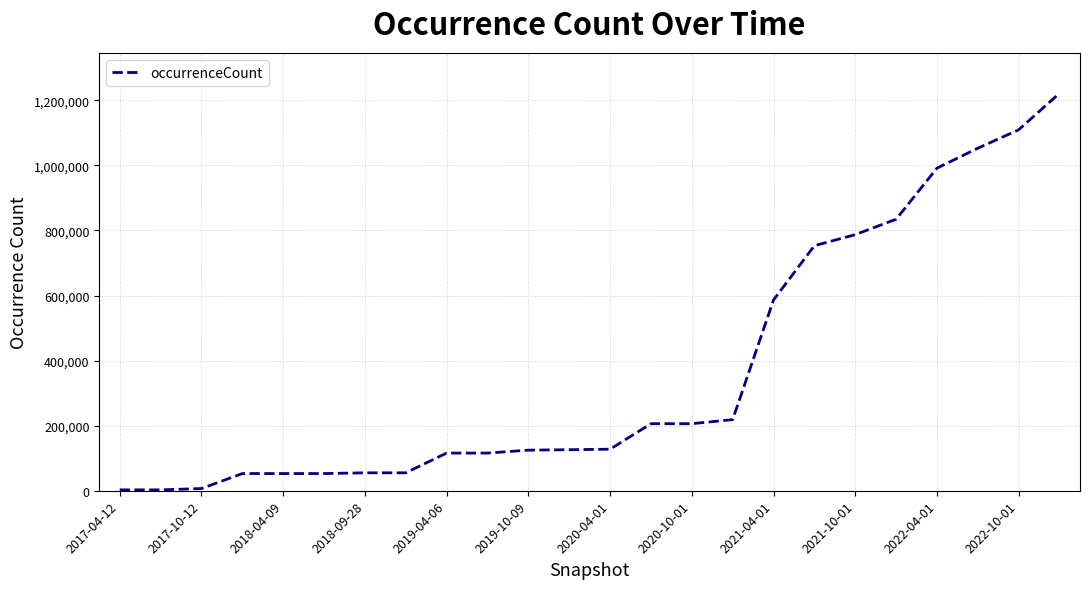

What is the greatest value displayed?

1221895